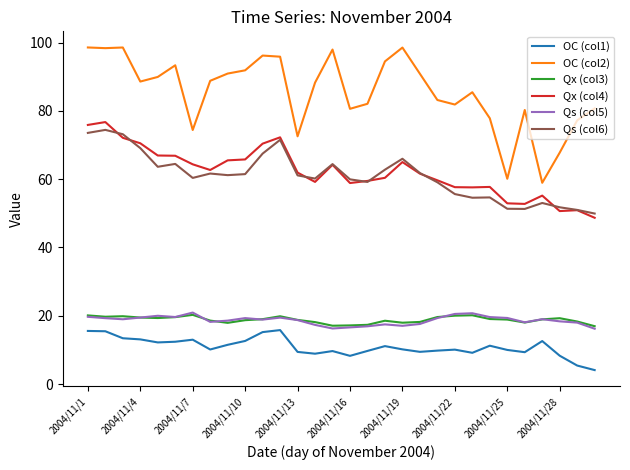

Which series has the widest spread of values?

OC (col2)